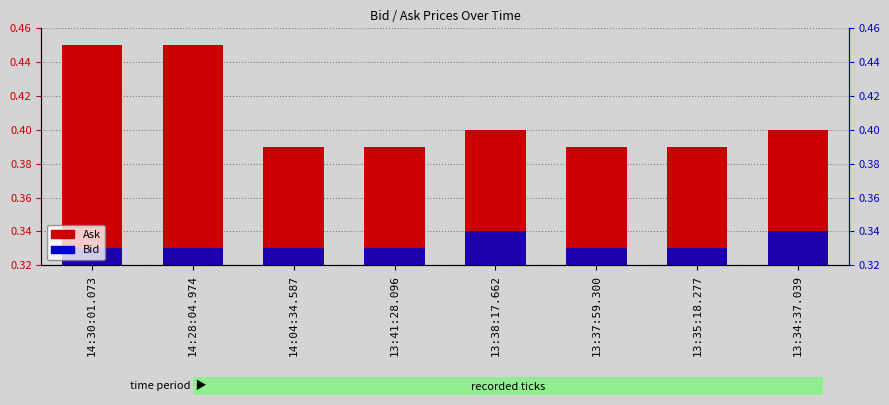

Read the Bid value at 13:34:37.039.

0.3